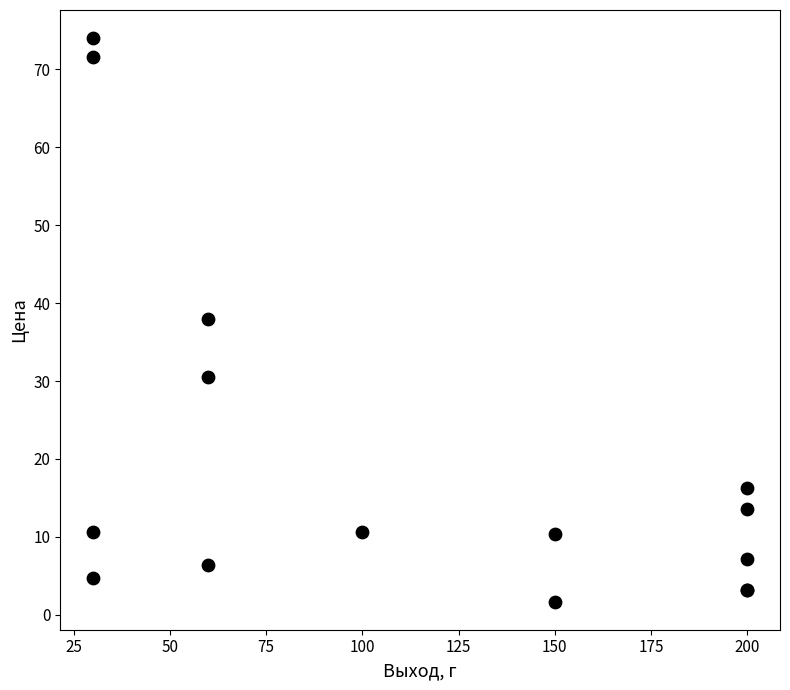

What Y value in the scatter plot is closest to 37?

37.9